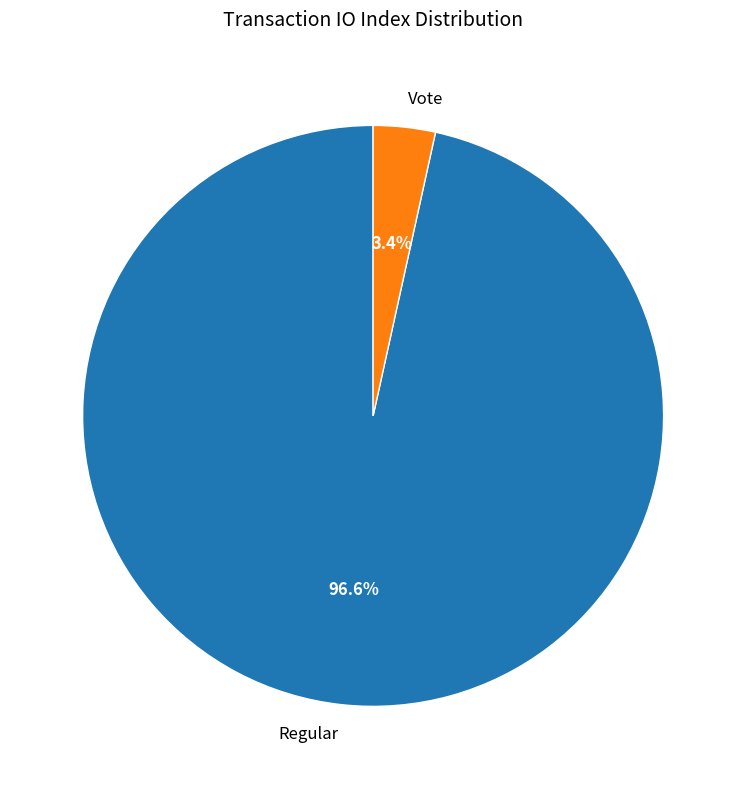

To the nearest percent, what portion does Vote represent?

3%